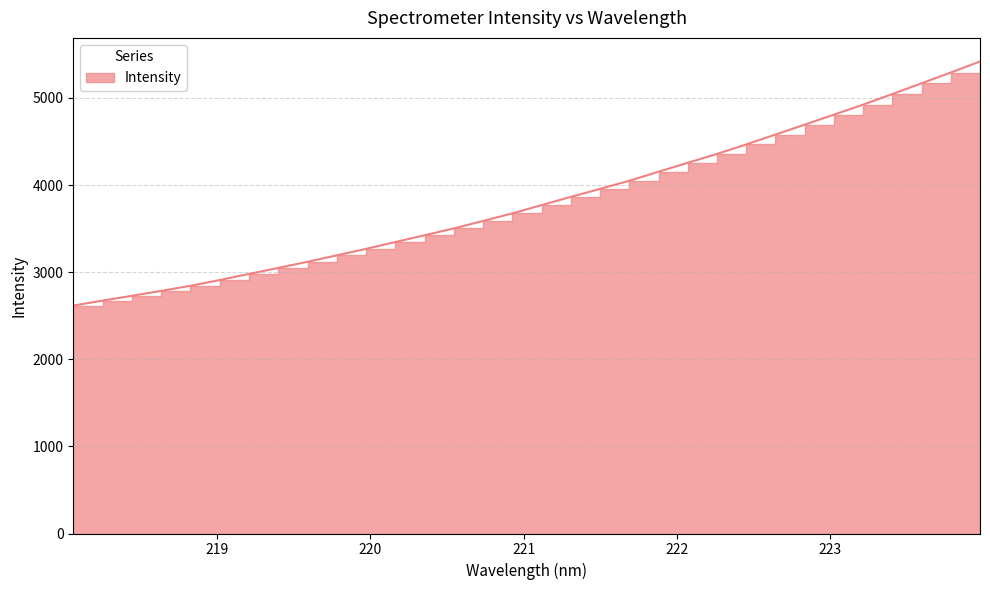

What position from the left is 223.7895?

31